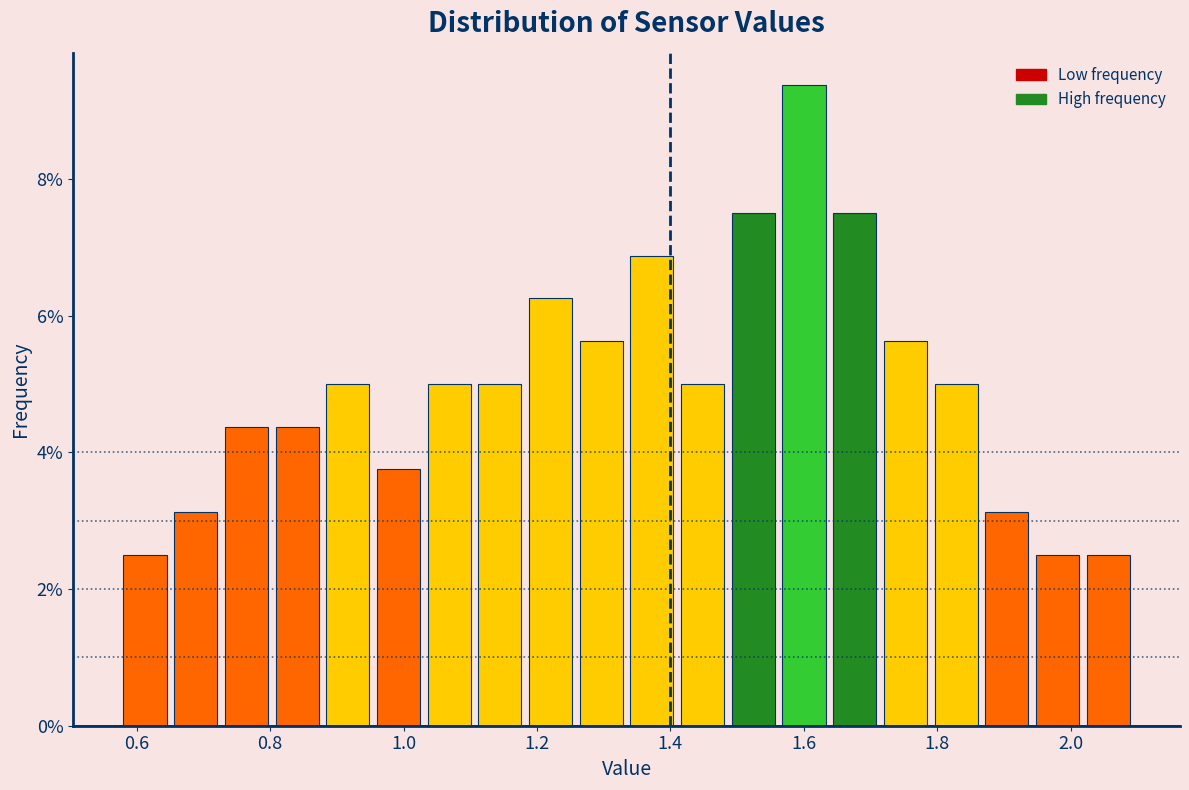

Around what value on the x-axis is the tallest bar? Give the approximate position of its centre, as read against the axis.

1.60